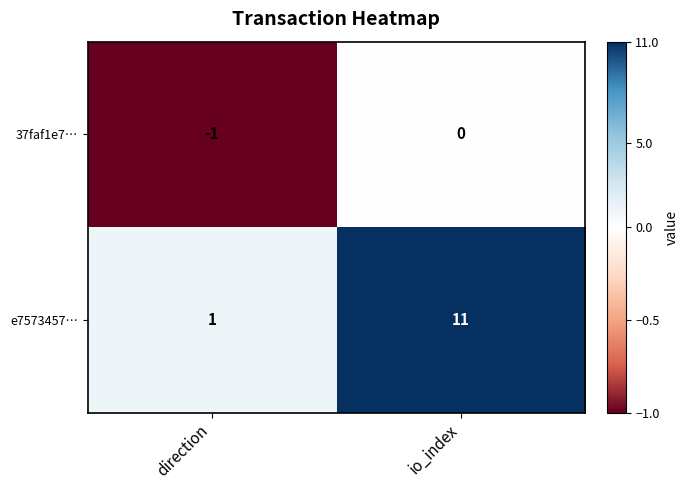

Rank the series at io_index from highest to lowest value.

e7573457…, 37faf1e7…